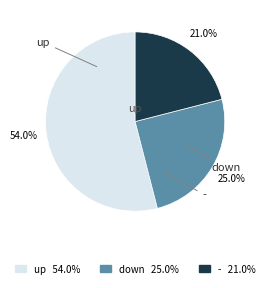

How many segments does this pie chart have?

3